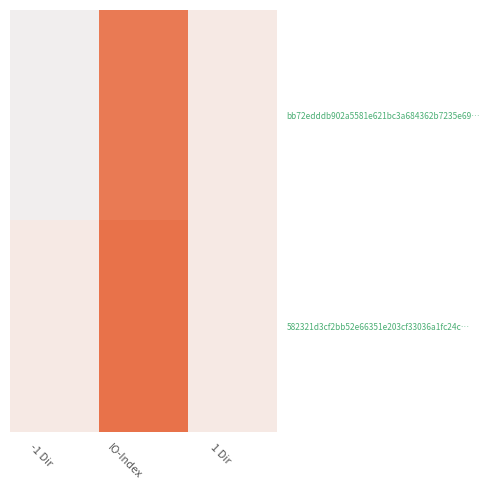

What is the total value across all series at 1 Dir?

2